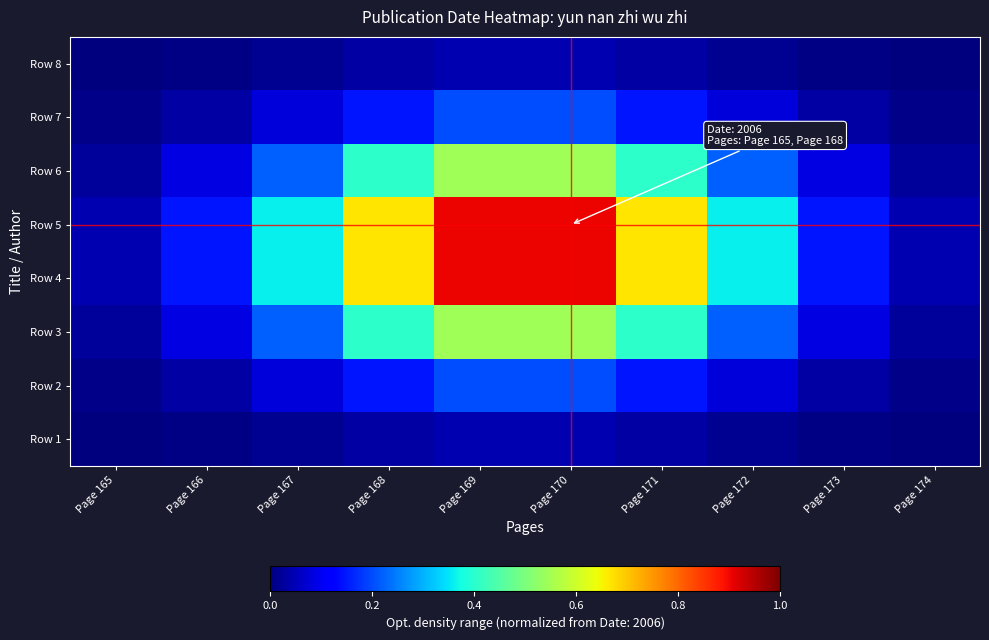

Between Page 174 and Page 173, which is larger?

Page 173